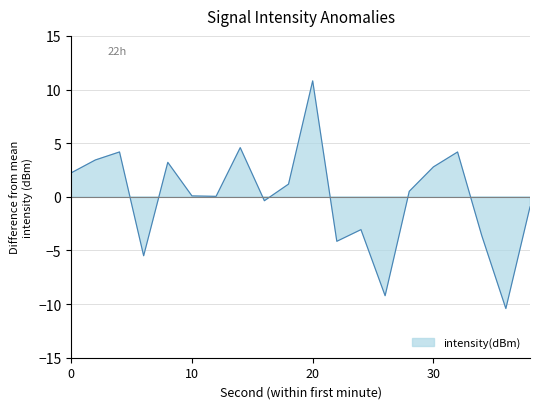

What is the difference between the values at 16 and 24?

2.7